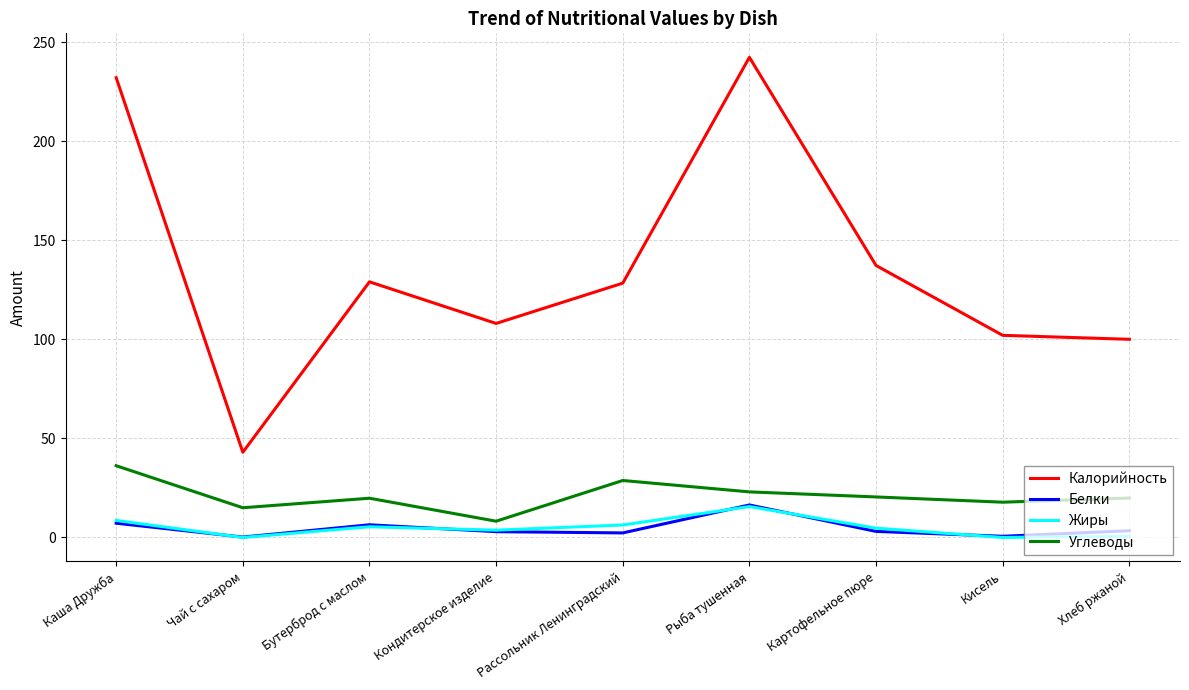

What is the maximum value shown in the chart?

242.3